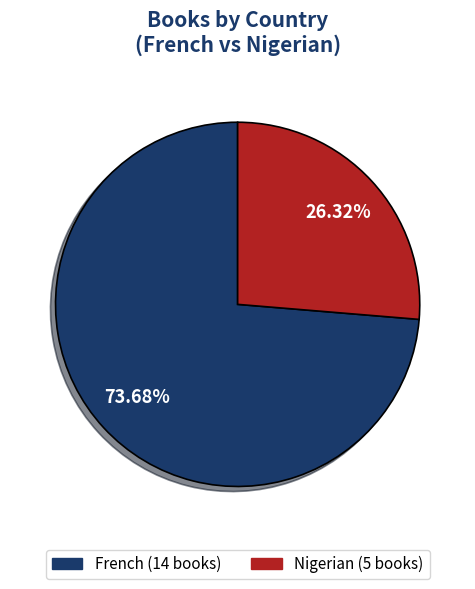

Is it true that Nigerian is 26% of the pie?

True